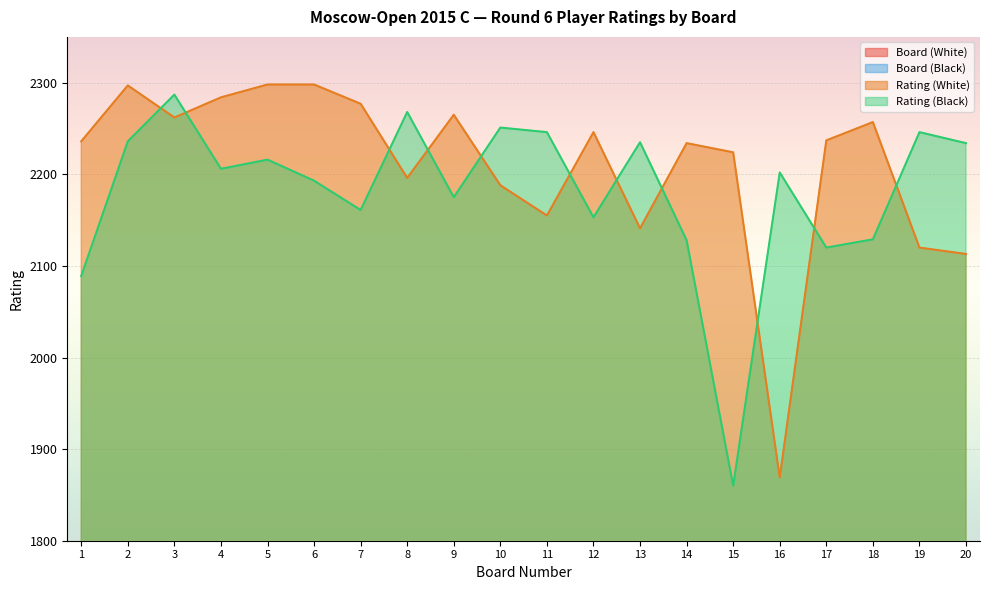

True or false: Board (White) has more than 0 points higher than both neighbors.

True